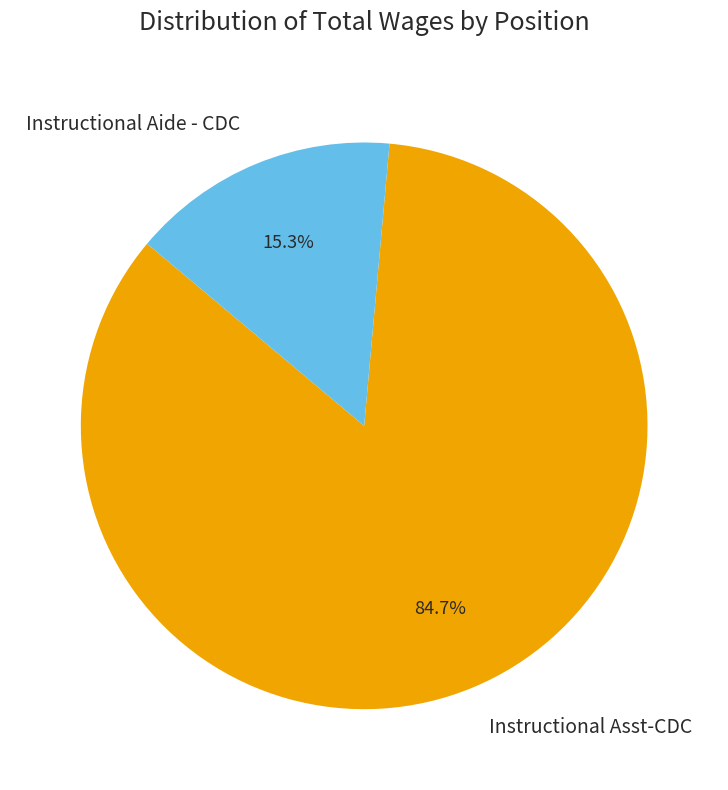

True or false: Instructional Aide - CDC accounts for 15% of the total.

True